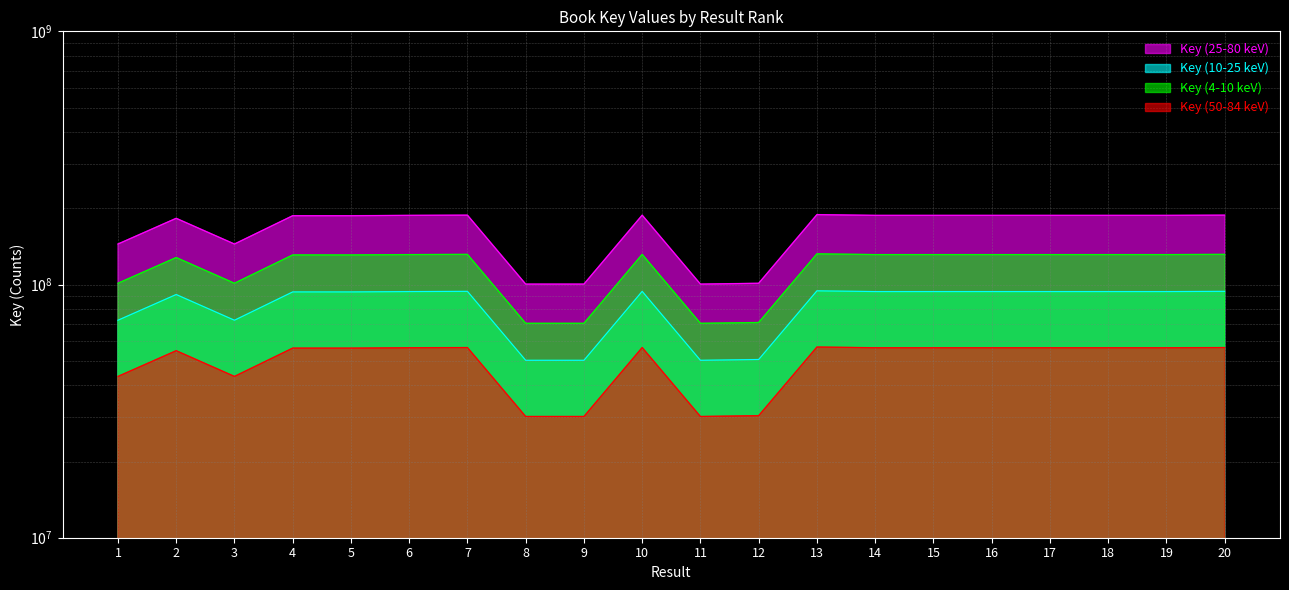

What is the difference between the maximum and second lowest values?

88443105